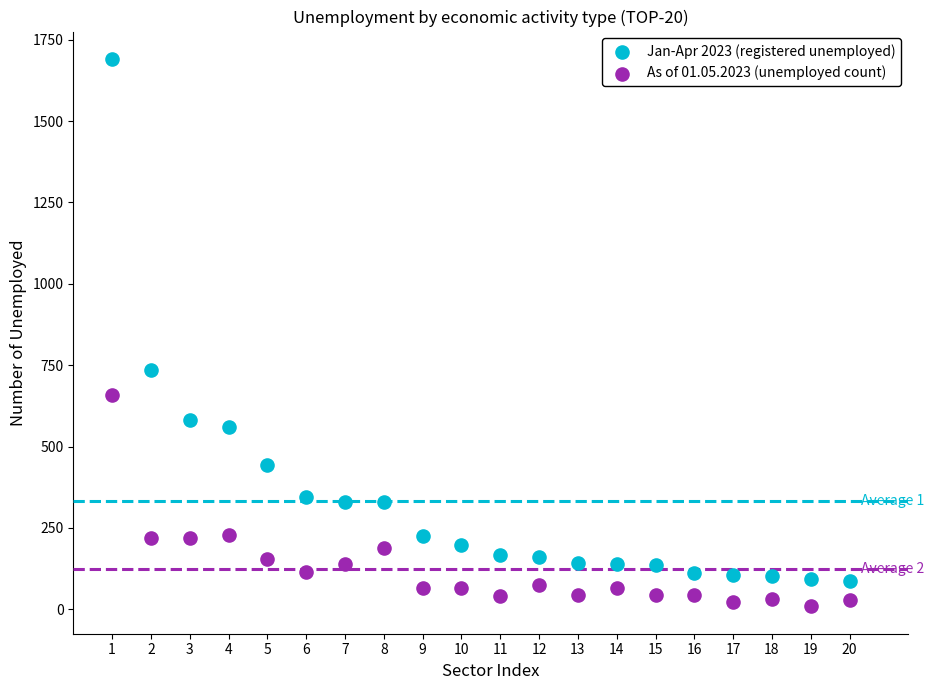

What is the X range (max minus min) for the scatter plot?

19